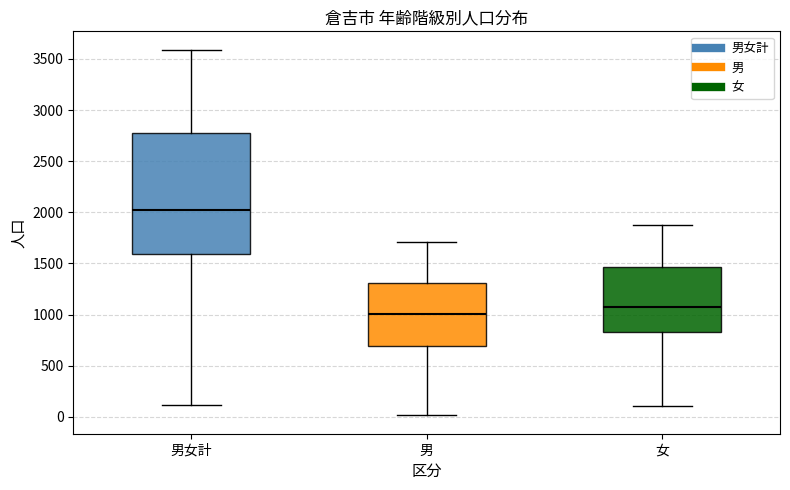

Where is the lower edge of the box for 女 on the y-axis? The values are not printed on the chart, so give them approximately, as read against the axis.

850